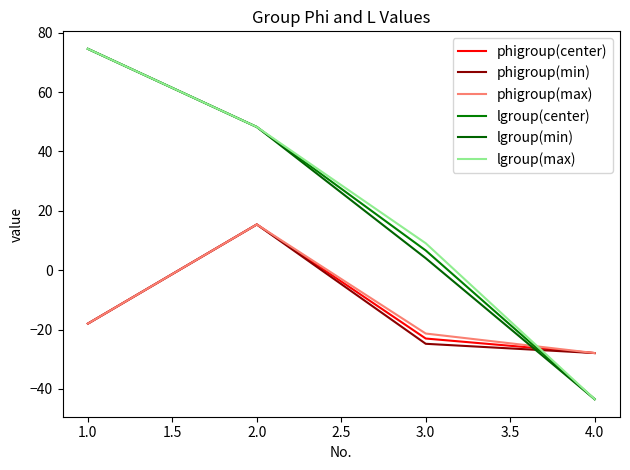

What is the average value of the lgroup(min) series?

20.8